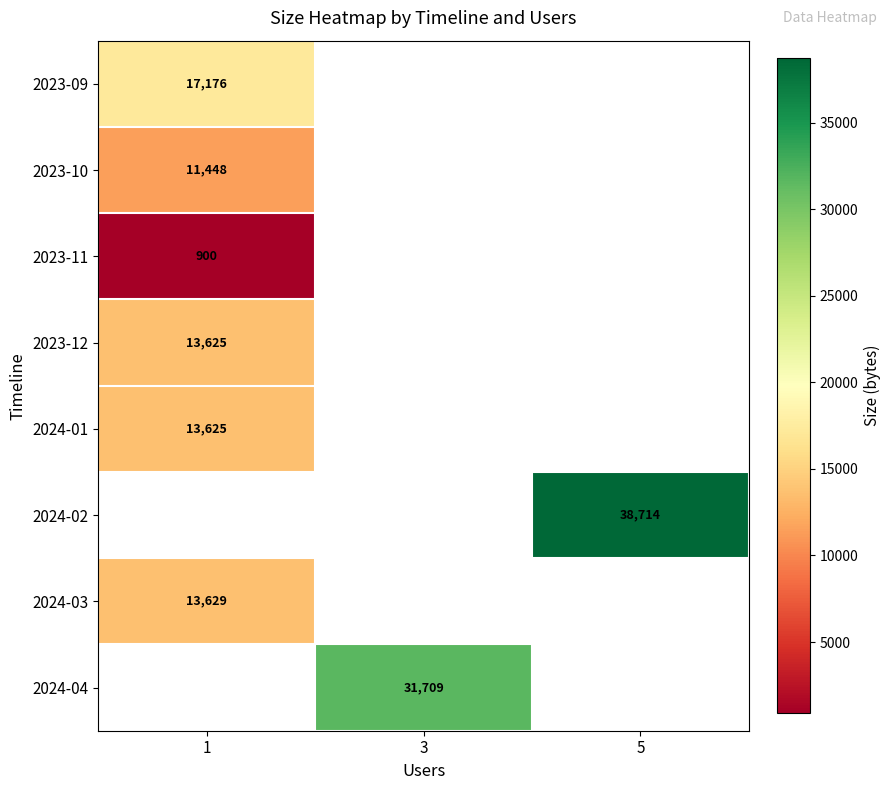

Is it true that 2024-03 equals 19433 at 1?

False